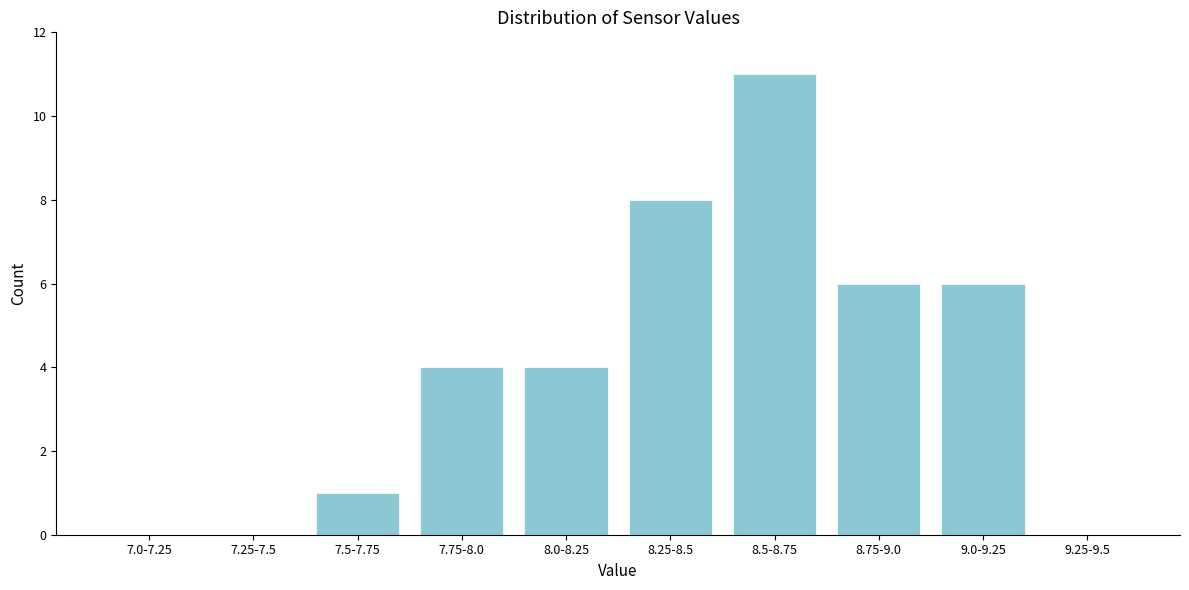

Reading left to right, transcribe all the data shown in this chart.

7.0-7.25=0	7.25-7.5=0	7.5-7.75=1	7.75-8.0=4	8.0-8.25=4	8.25-8.5=8	8.5-8.75=11	8.75-9.0=6	9.0-9.25=6	9.25-9.5=0